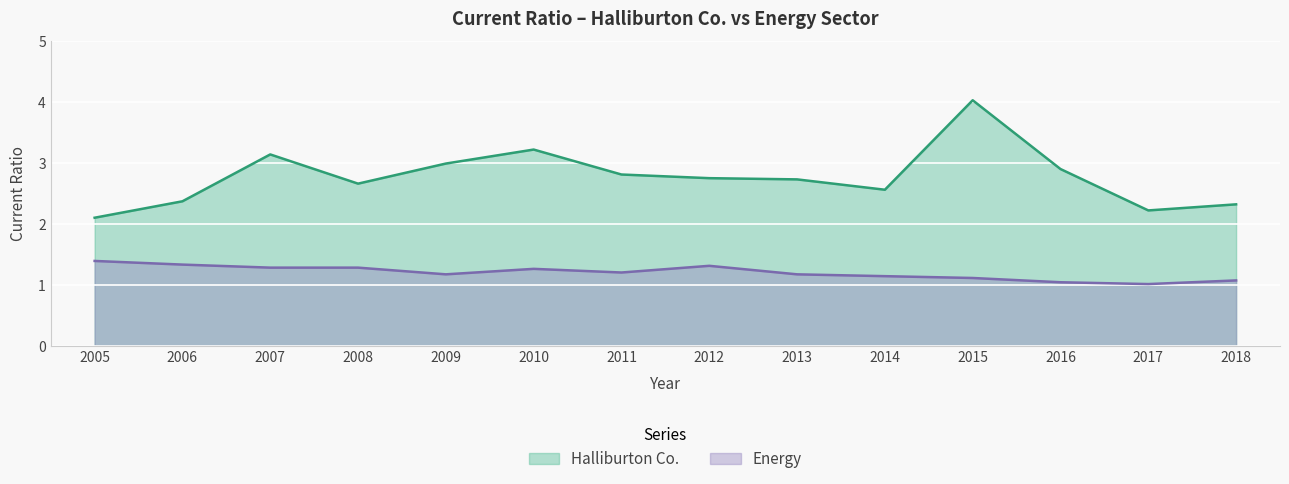

Rank the series at 2017 from highest to lowest value.

Halliburton Co., Energy